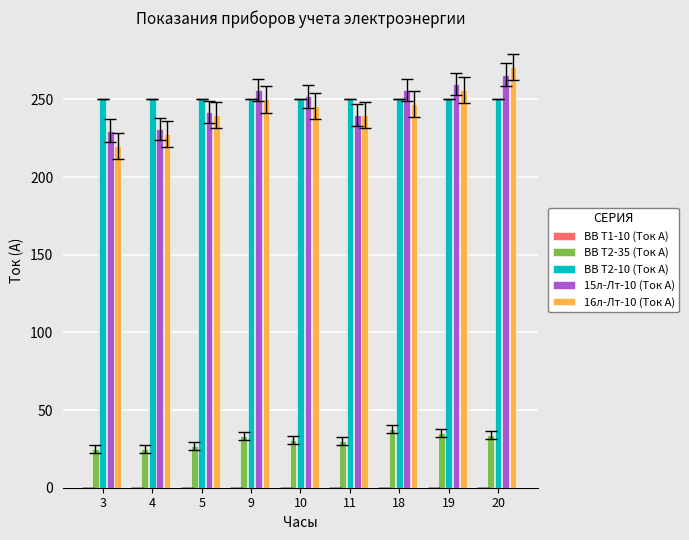

Which series has the widest spread of values?

16л-Лт-10 (Ток А)